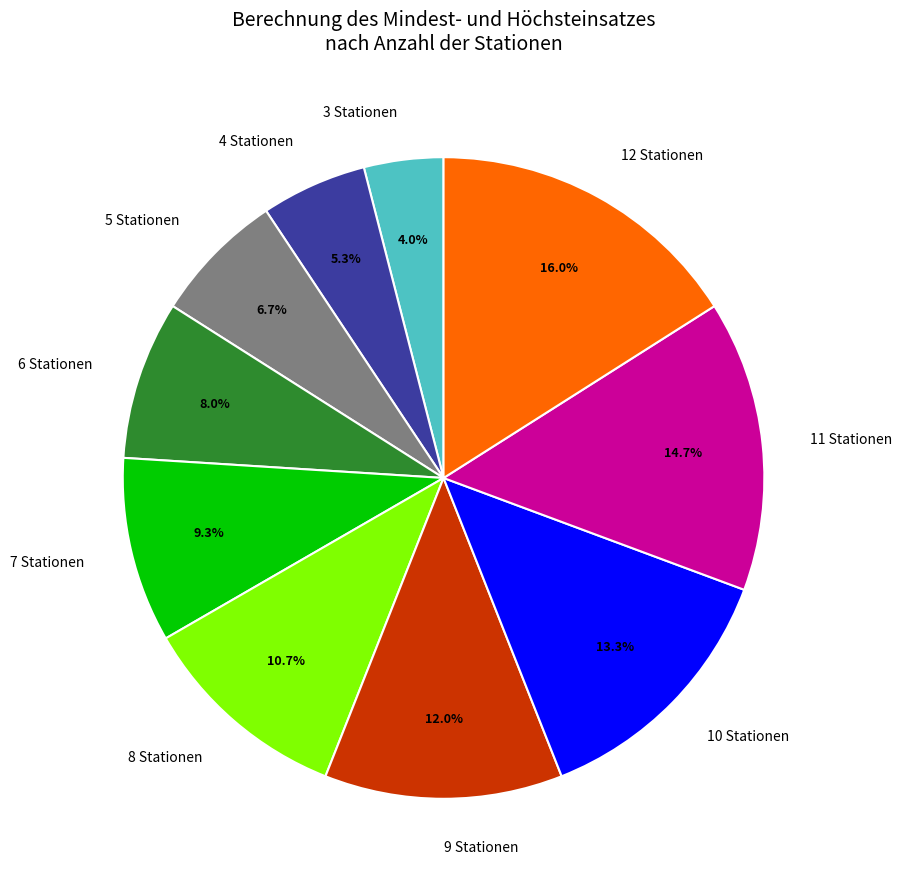

To the nearest percent, what portion does 4 Stationen represent?

5%